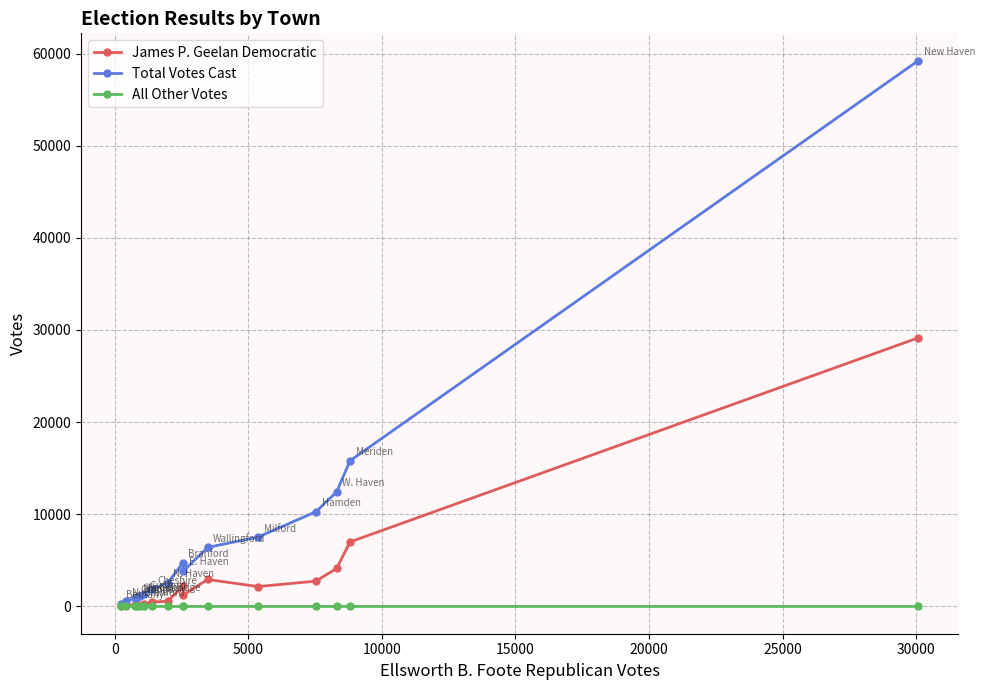

How many lines are shown in the chart?

3